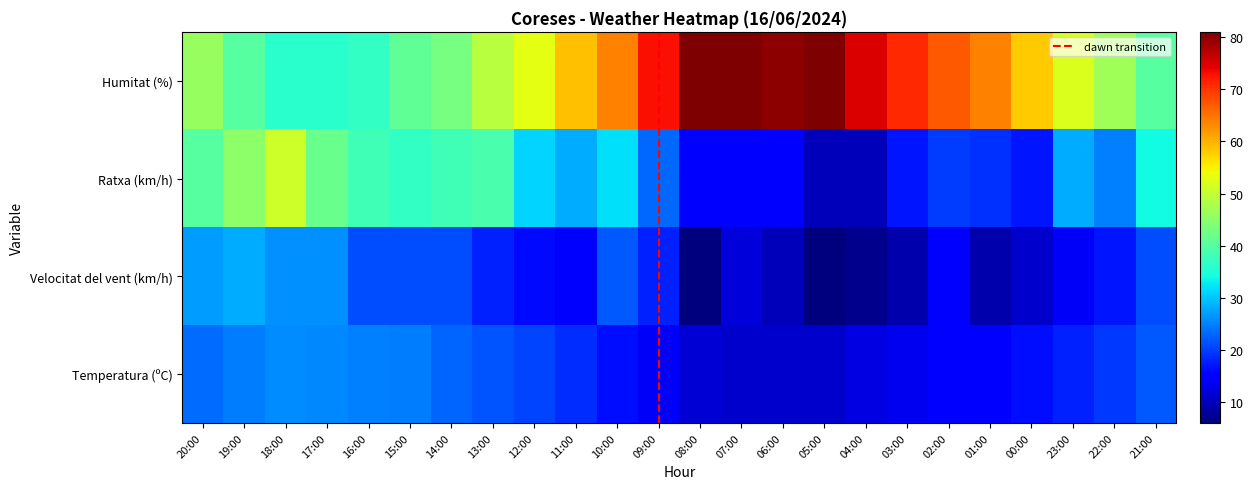

Is it true that Temperatura (ºC) equals 24.6 at 19:00?

True